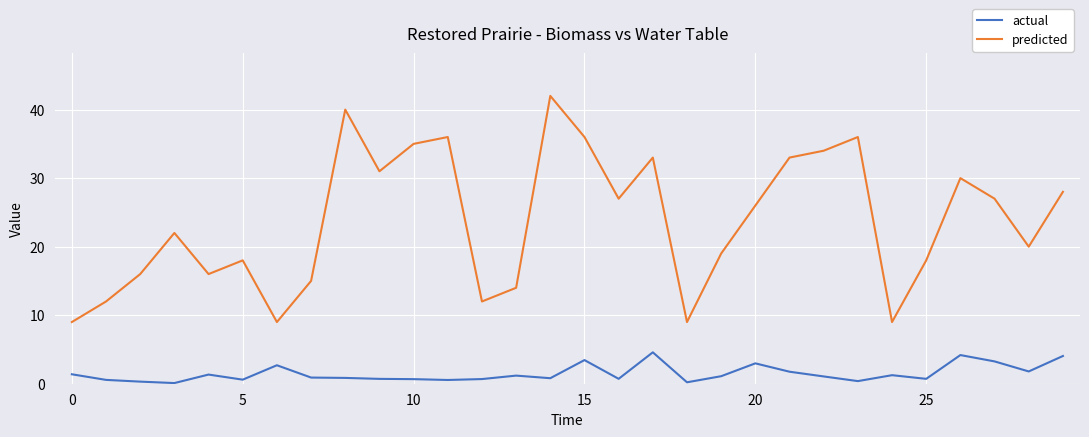

What is the difference between the maximum and minimum values in the actual series?

4.5